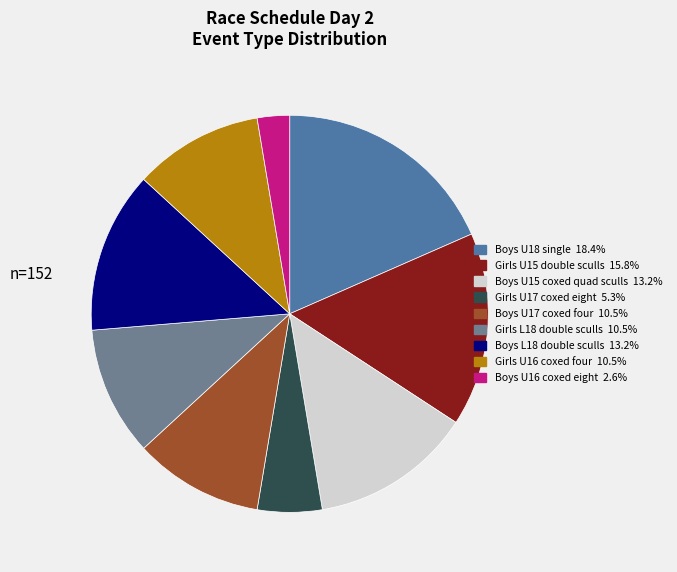

Approximately how many times larger is the value at Girls L18 double sculls compared to Girls U15 double sculls?

0.7